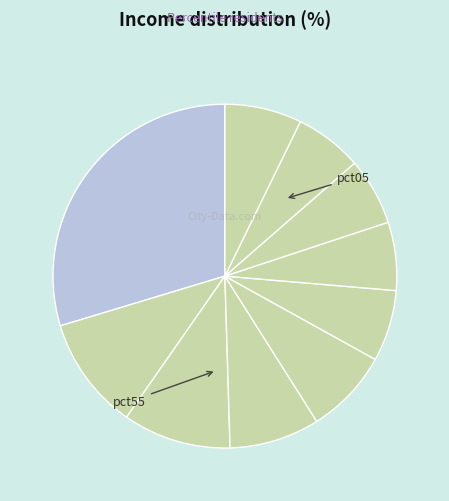

Is there any slice that represents more than half of the pie?

No